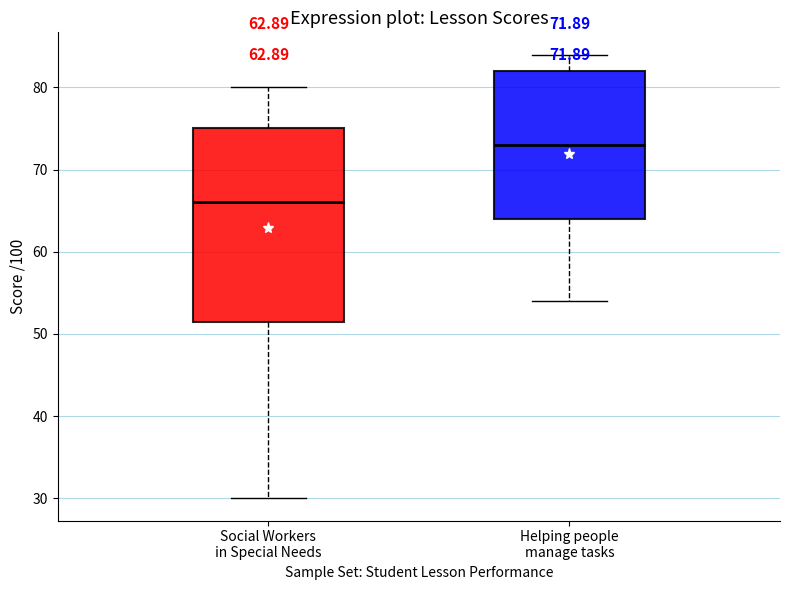

Which box's median line is the highest?

Helping people manage tasks